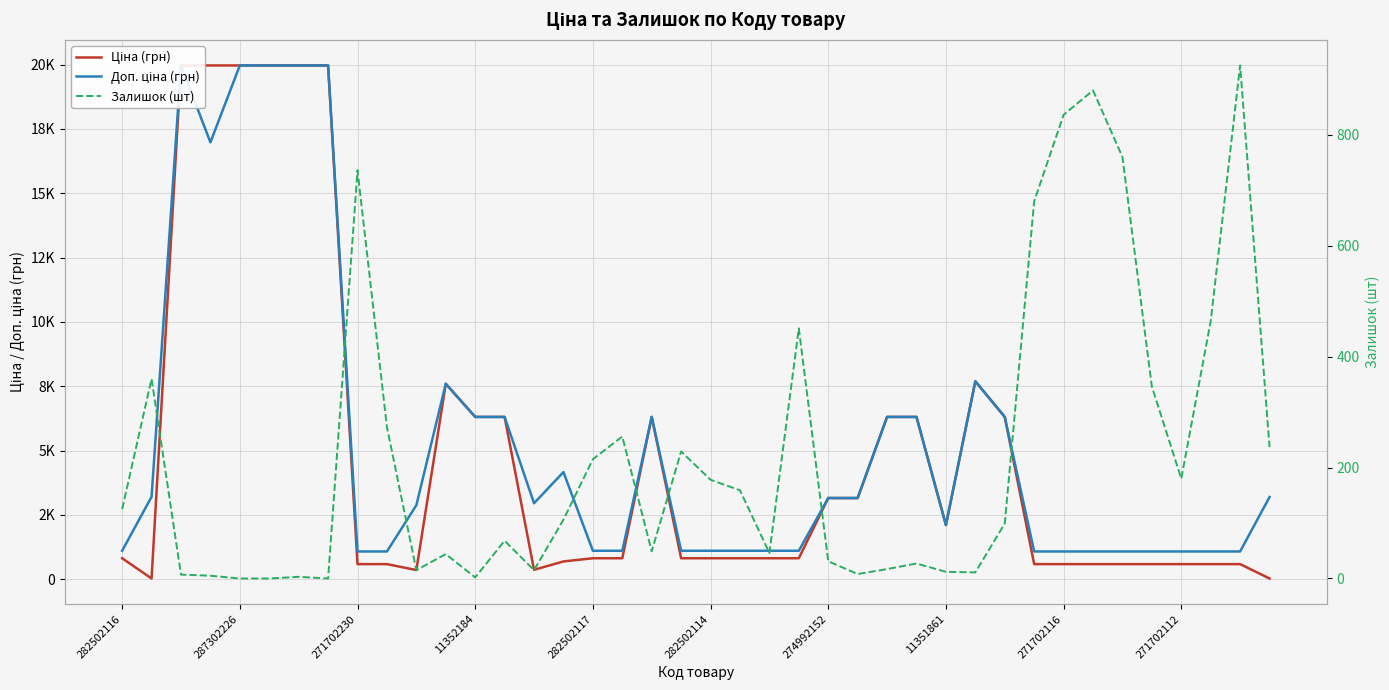

How many times do Ціна (грн) and Залишок (шт) cross each other?

7